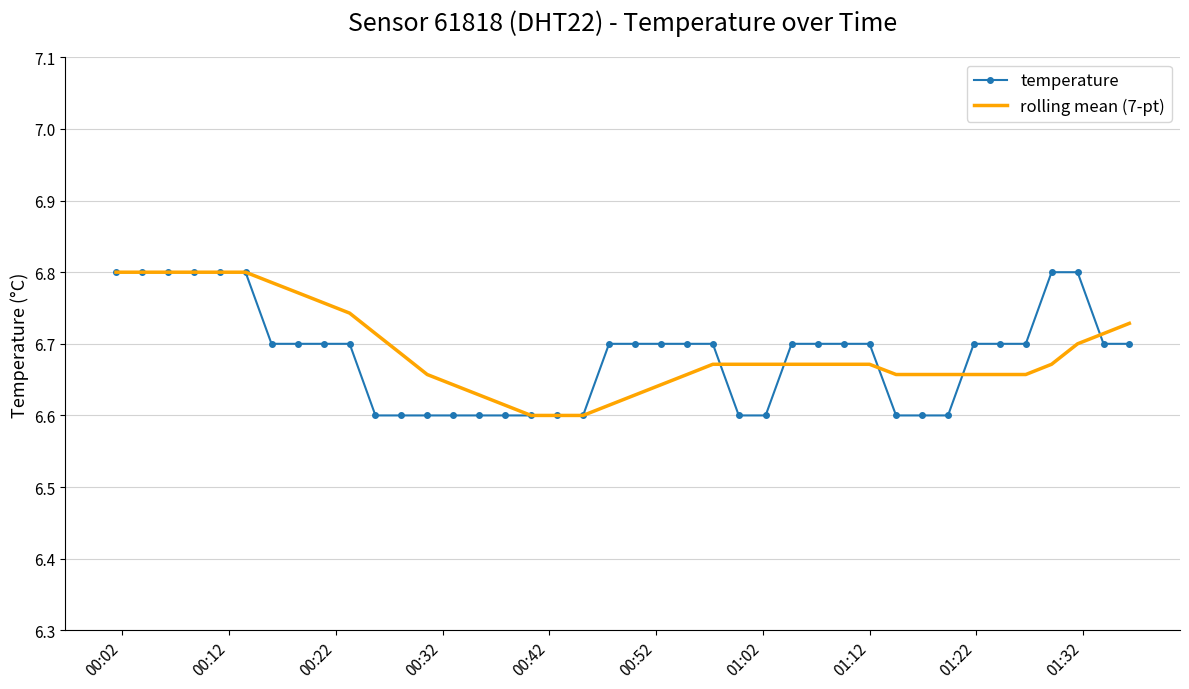

At how many categories does at least one series exceed 6?

40